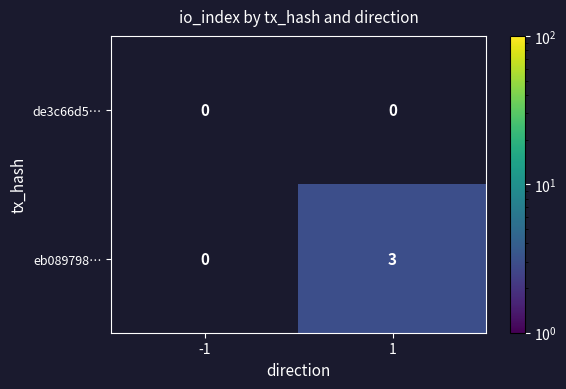

The eb089798… series shows 1 at 1. True or false?

False